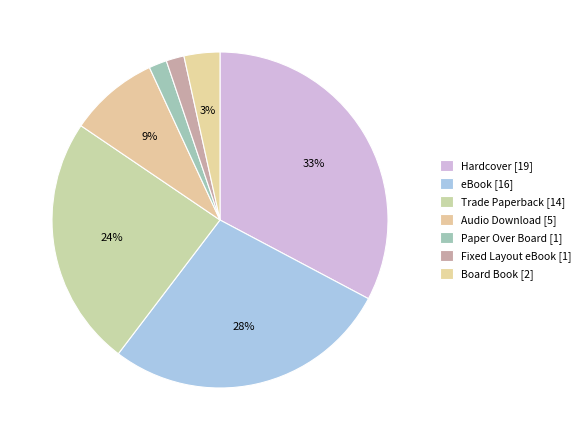

Between Hardcover and Audio Download, which is larger?

Hardcover